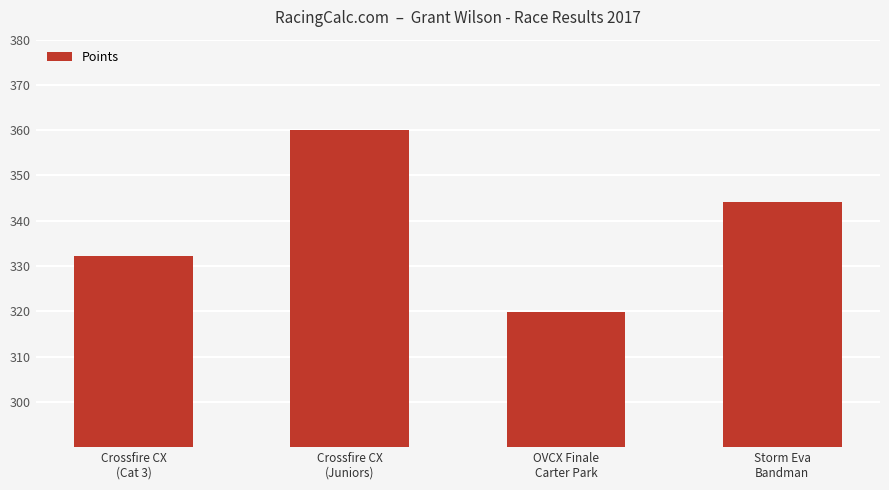

What is the smallest value displayed?

319.8